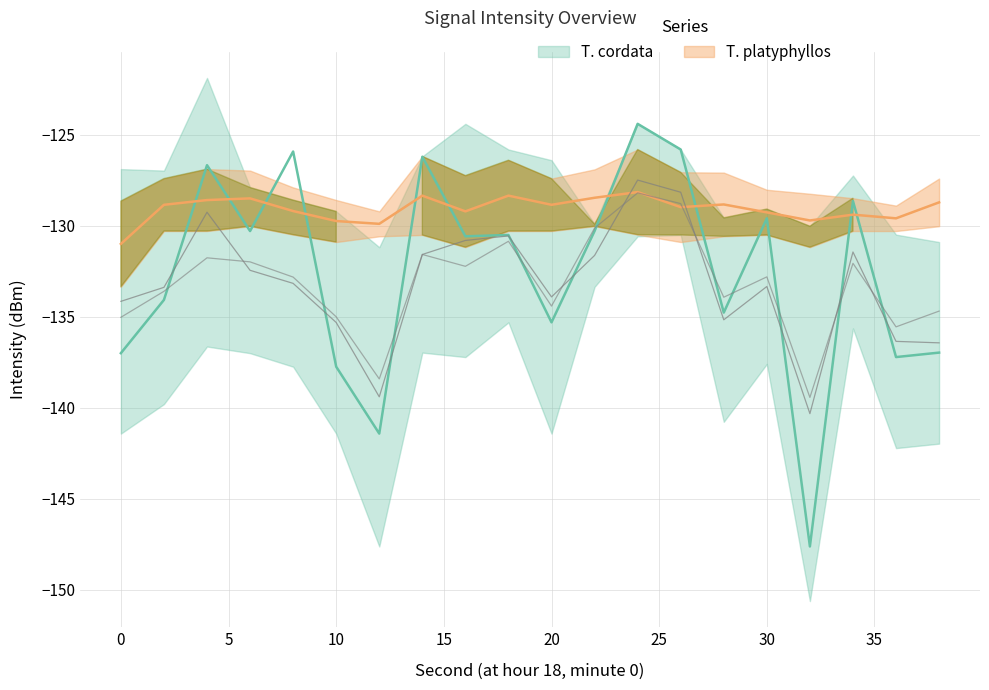

What is the difference between the maximum and minimum values in the intensity_upper series?

9.3